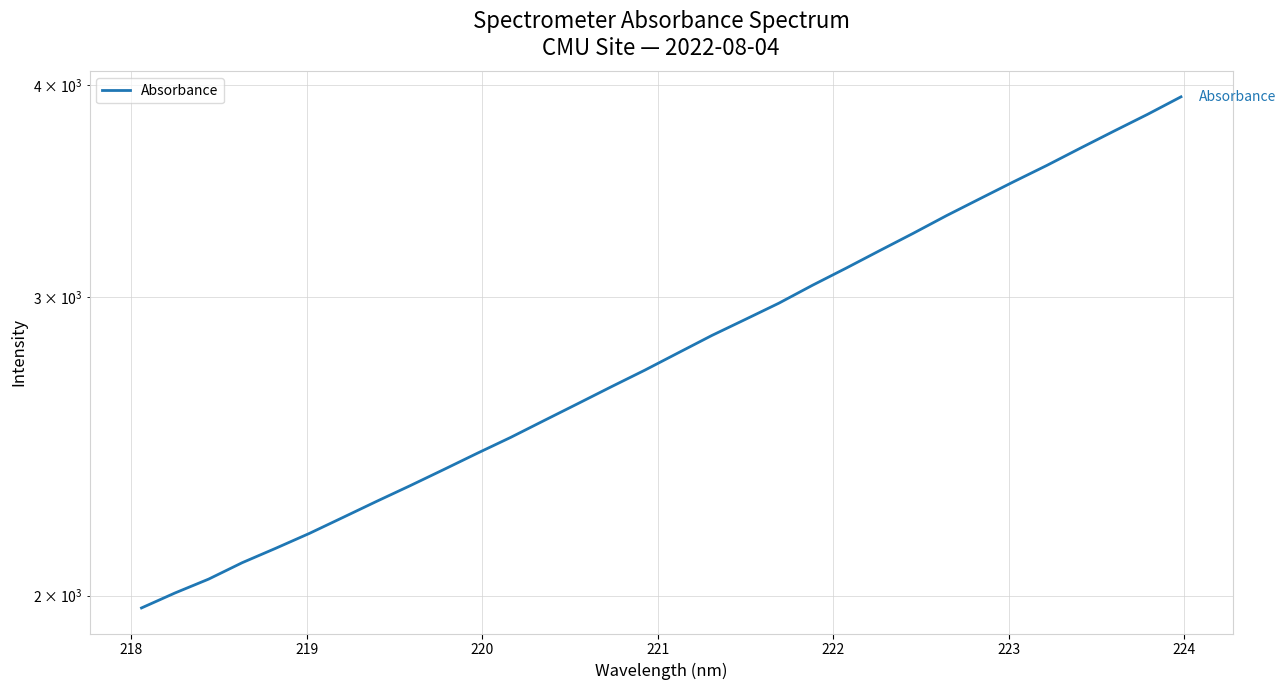

Does the chart have visible grid lines?

Yes